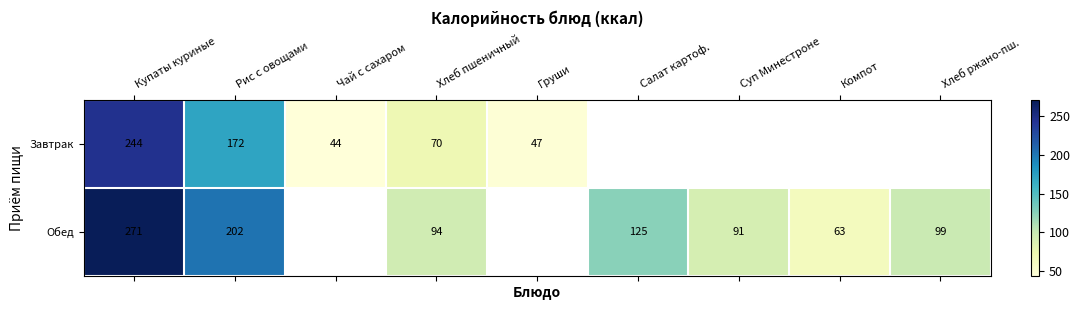

At Купаты куриные, list the series in order from smallest to largest.

Завтрак, Обед